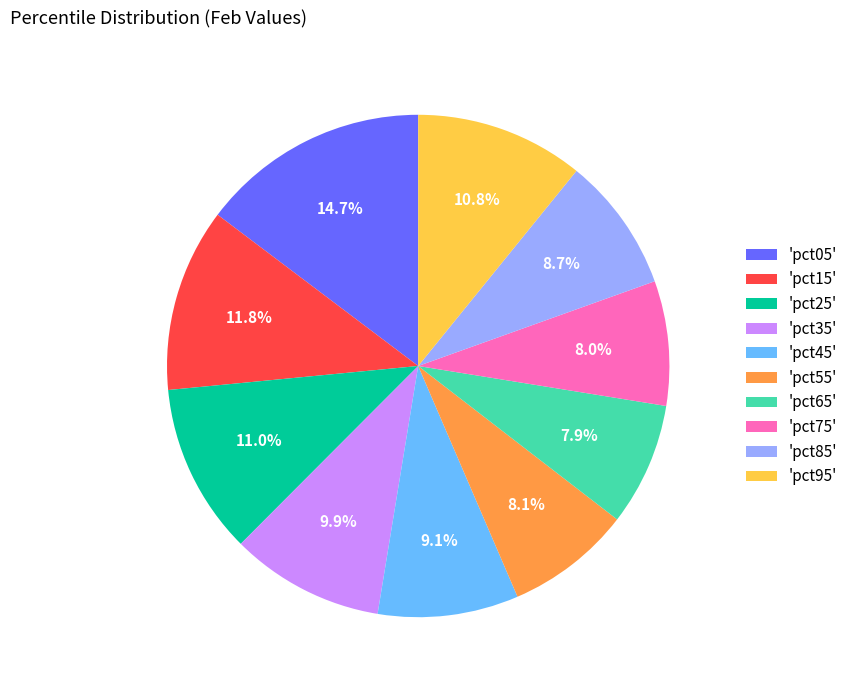

Does any single category account for the majority?

No